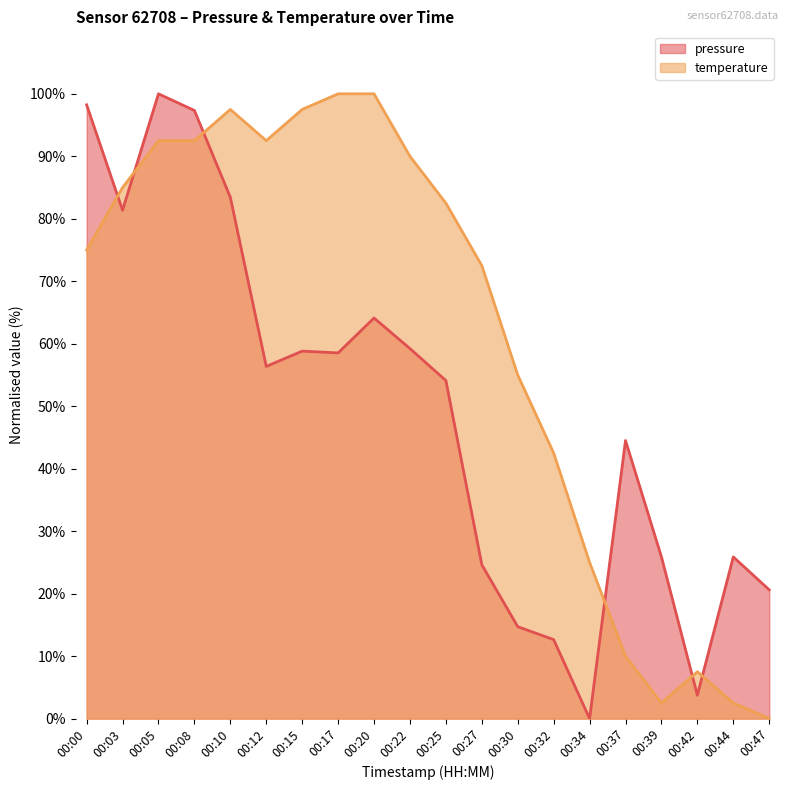

What is the difference between the second highest and second lowest values in the temperature series?

97.5